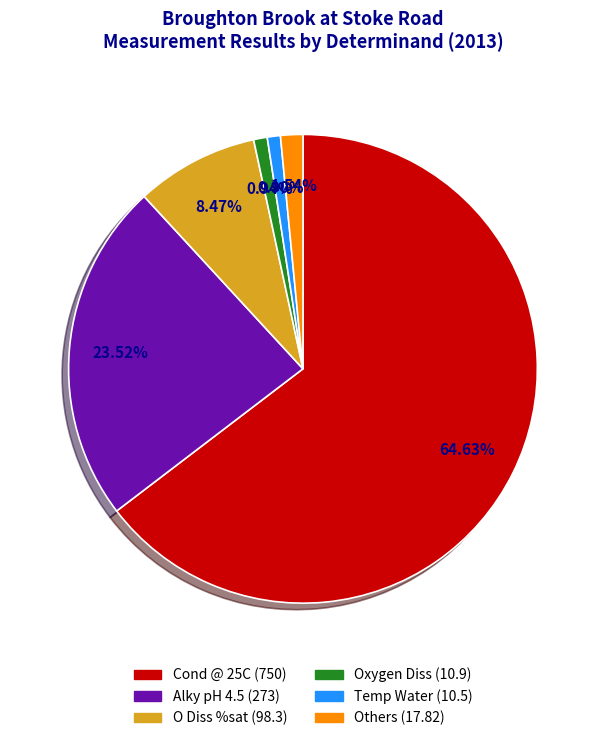

Is there a majority slice in this chart?

Yes